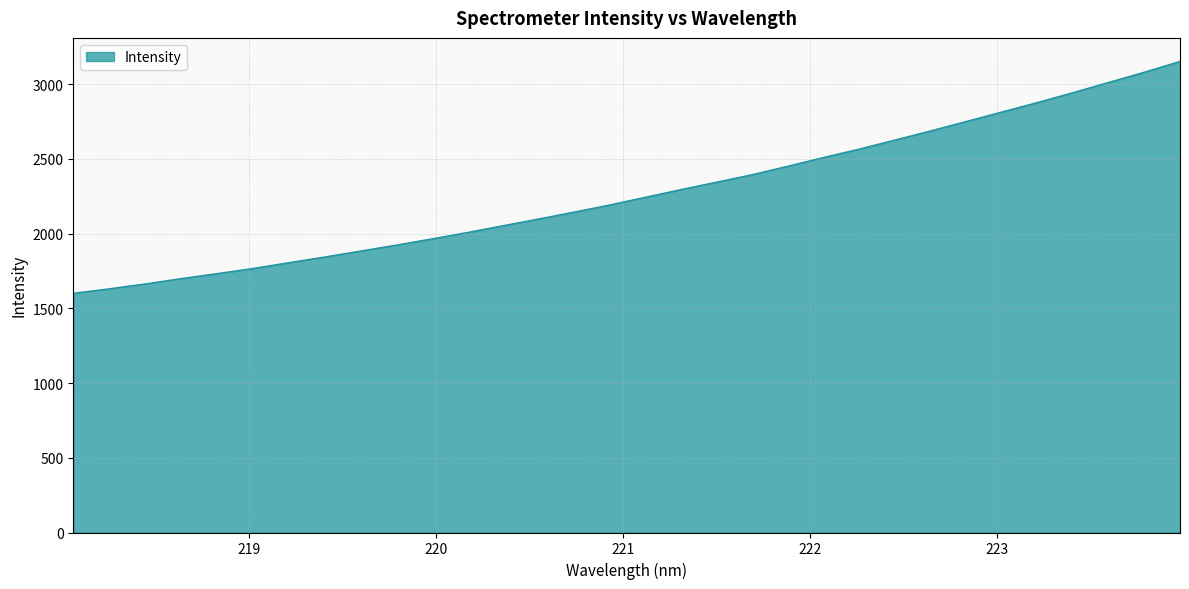

What is the greatest value displayed?

3153.0